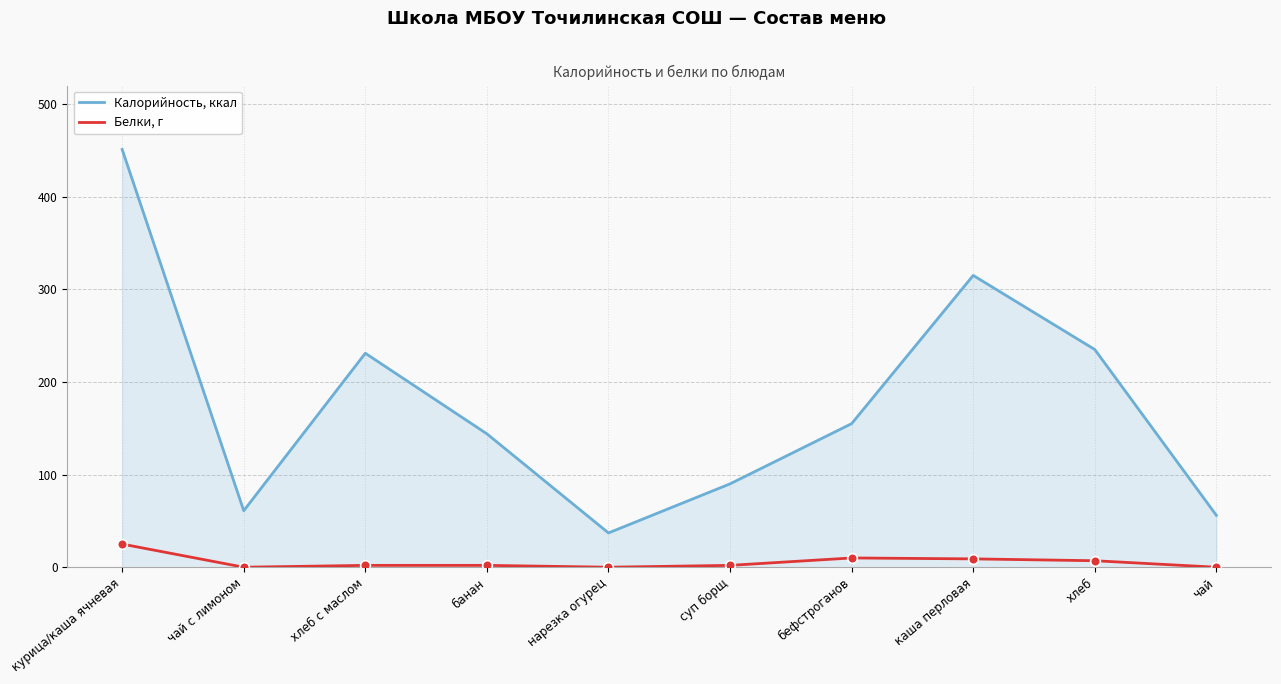

What is the difference between the second highest and minimum values in the Белки, г series?

10